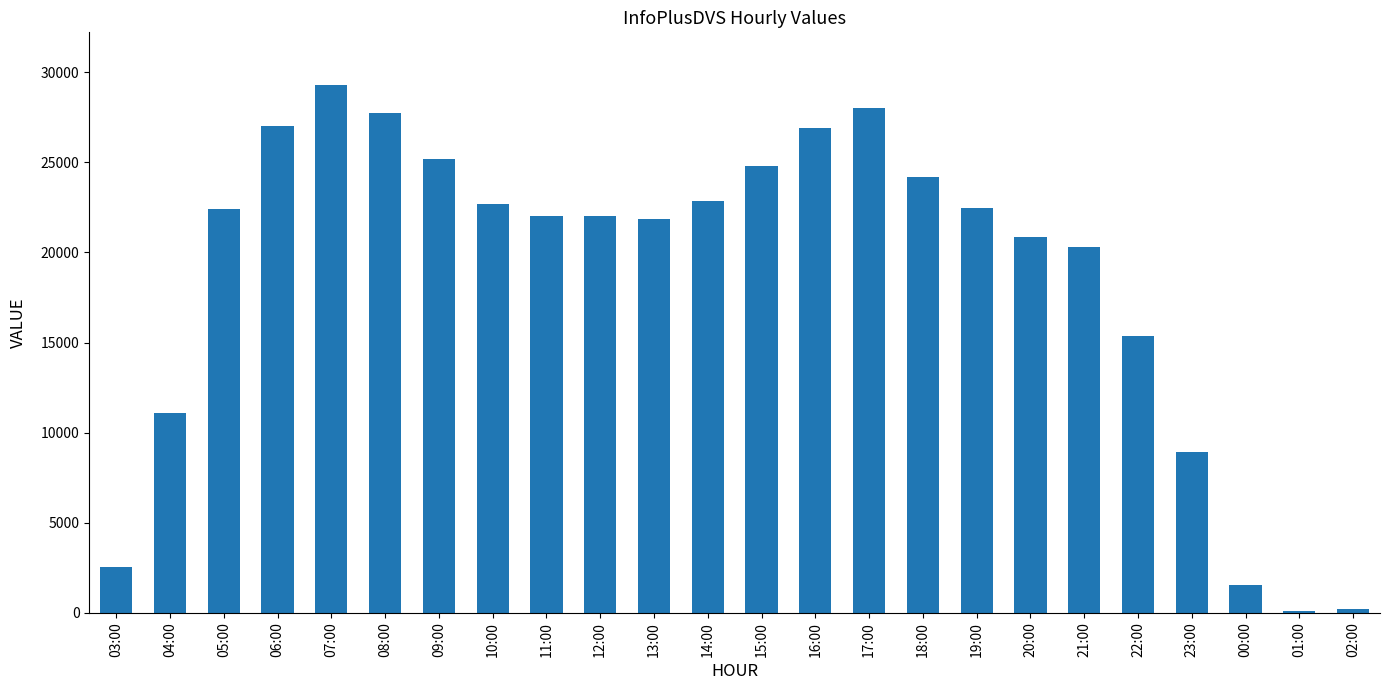

The value at 19:00 is 22468. True or false?

True